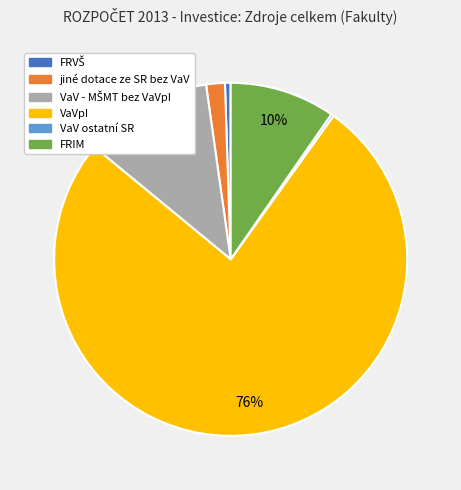

To the nearest percent, what portion does FRIM represent?

10%